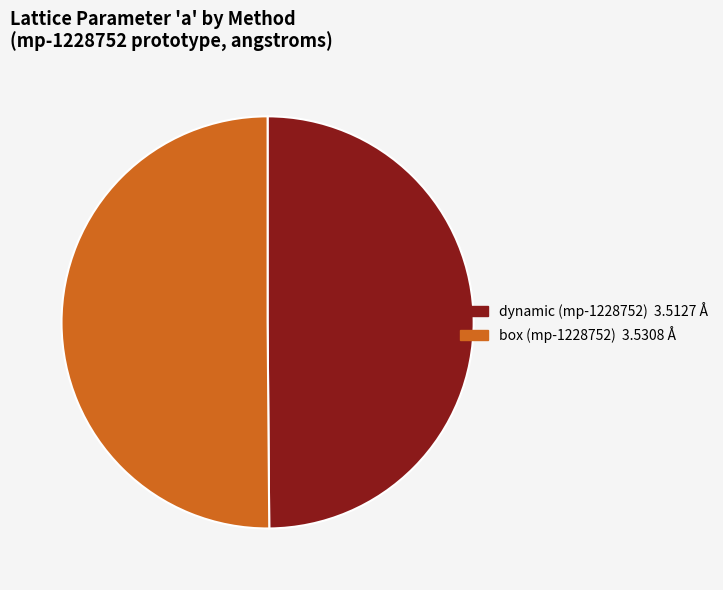

Is it true that box (mp-1228752) is 61% of the pie?

False